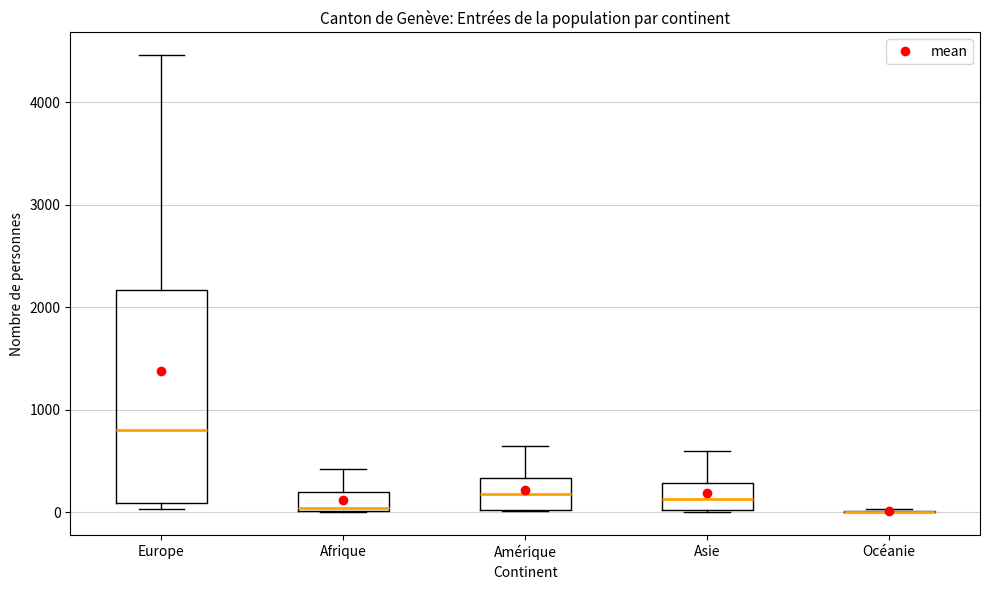

Where is the upper edge of the box for Afrique on the y-axis? The values are not printed on the chart, so give them approximately, as read against the axis.

200